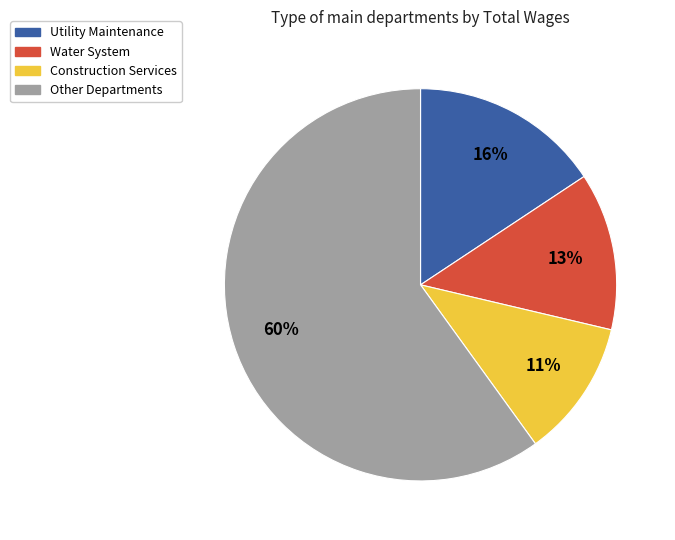

Does any single category account for the majority?

Yes